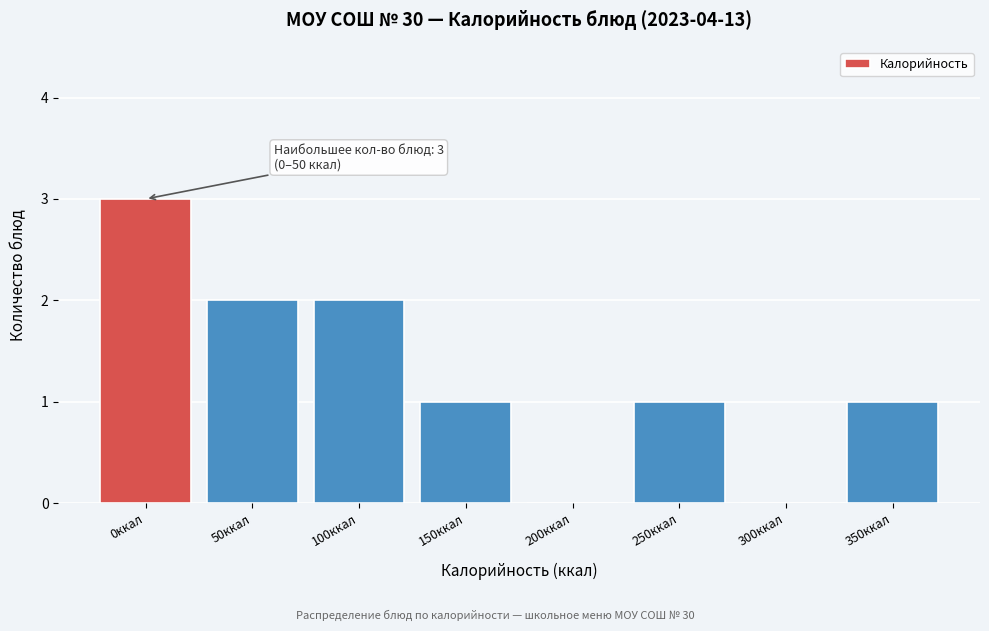

Reading right to left, transcribe all the data shown in this chart.

350ккал=1	300ккал=0	250ккал=1	200ккал=0	150ккал=1	100ккал=2	50ккал=2	0ккал=3